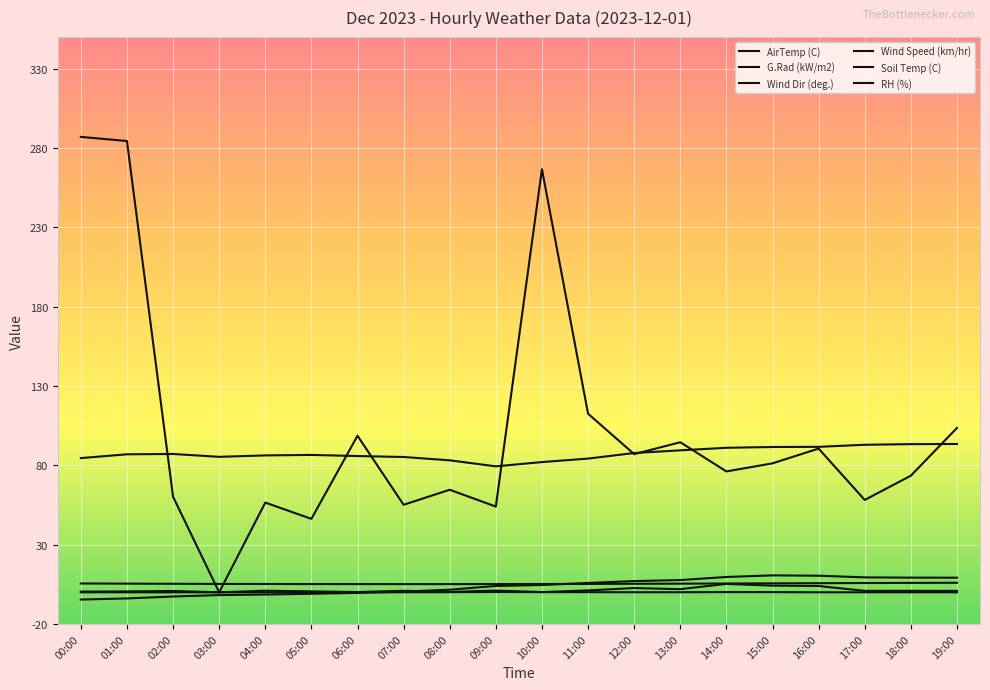

Is this an area chart (filled region under the line)?

No